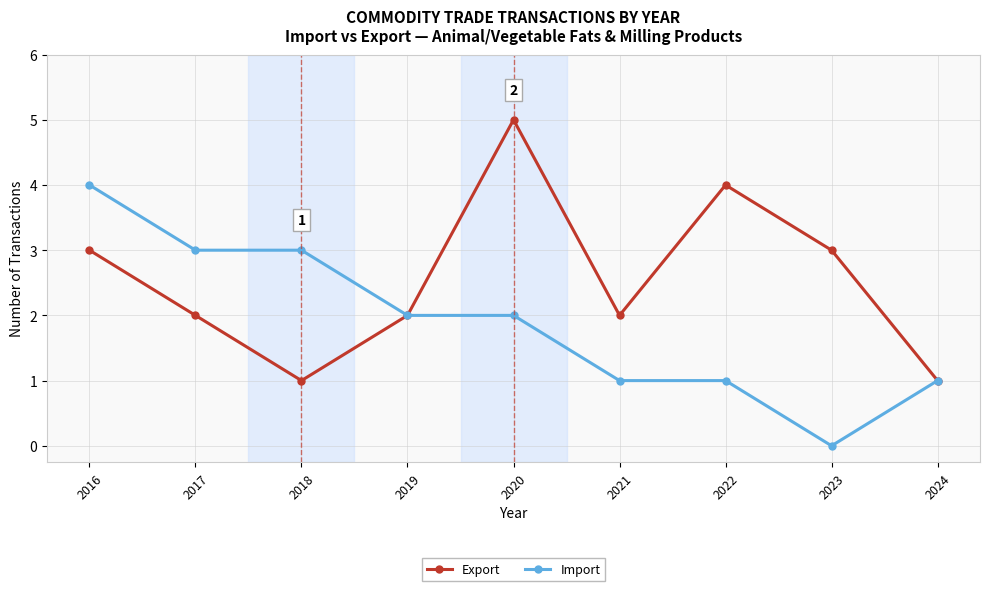

Where is the first local maximum for Export?

2020